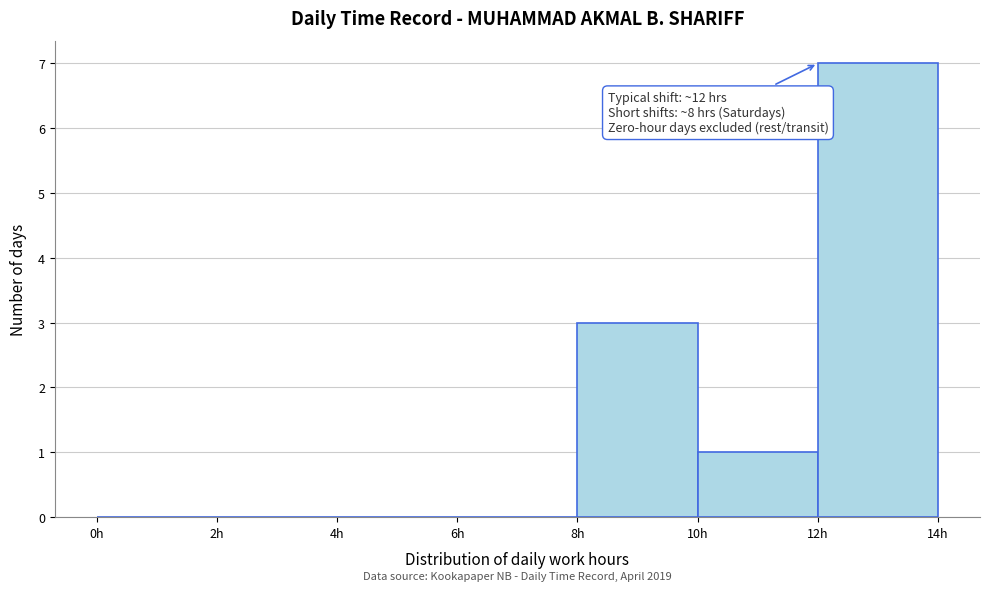

Over which range of the x-axis is the bar tallest?

12 to 14